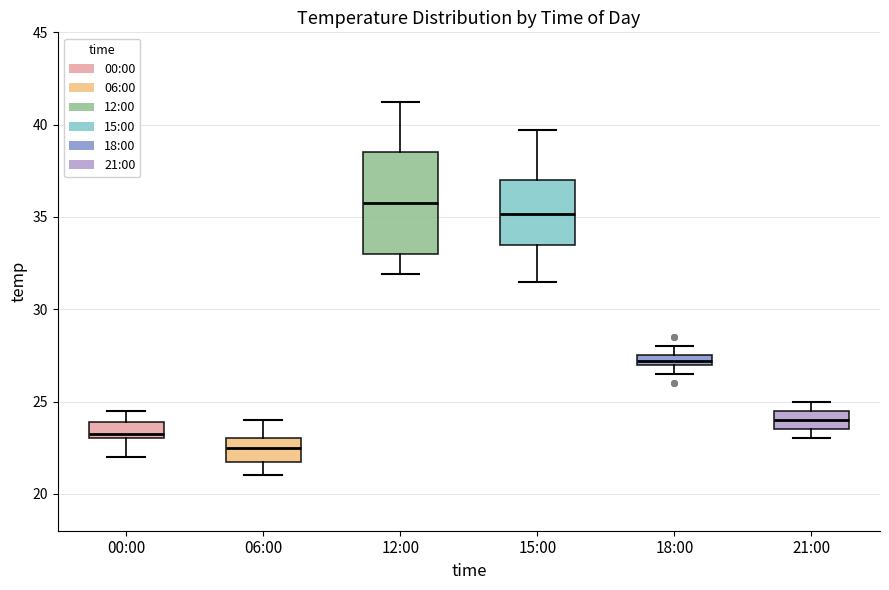

Which box's median line is the lowest?

06:00